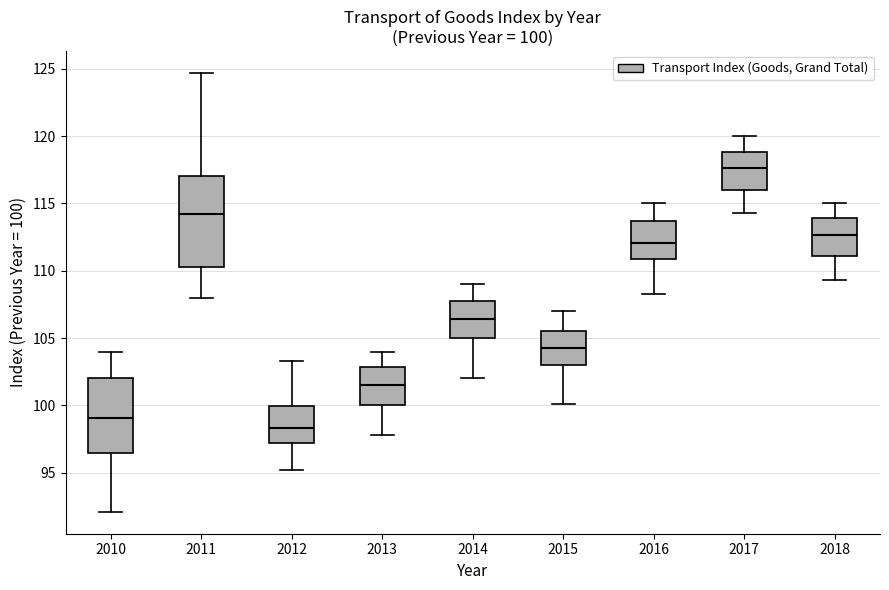

Which box has the lowest median line?

2012